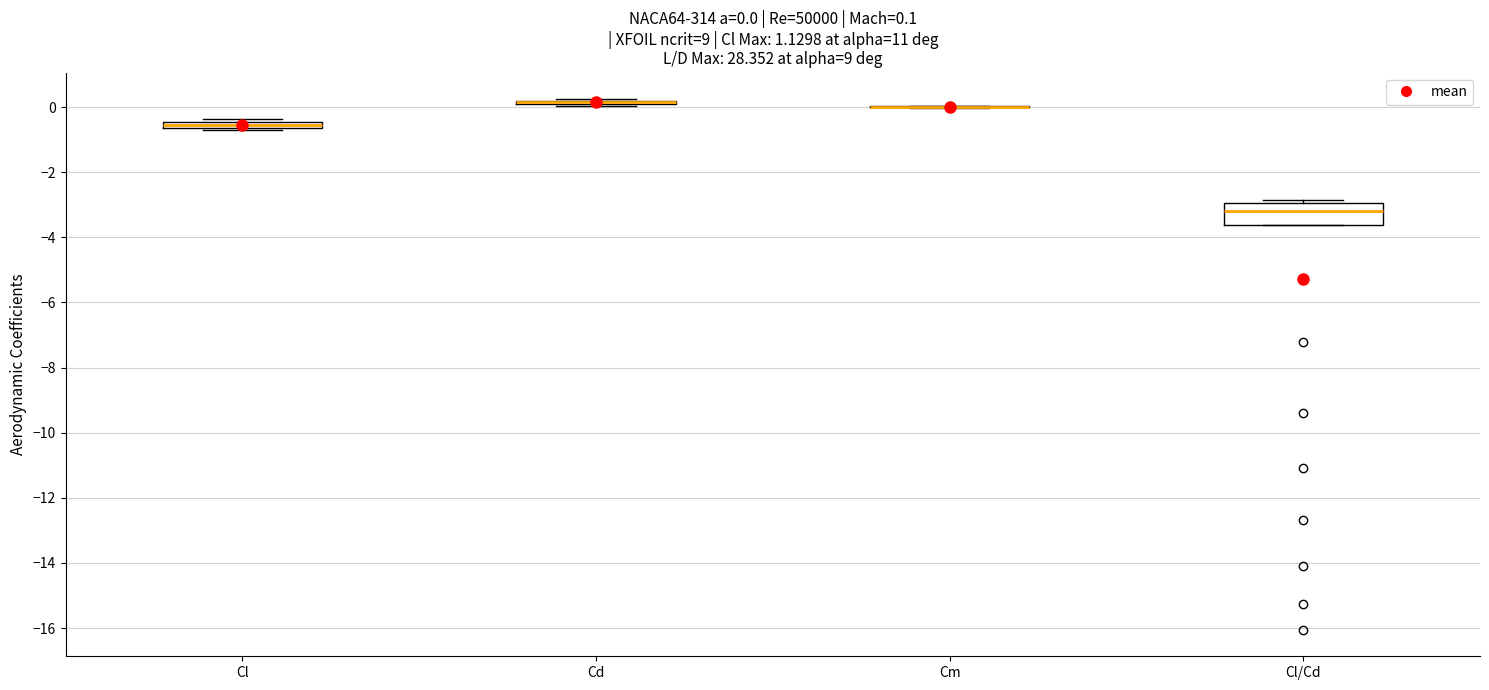

Comparing the boxes themselves (not the whiskers), which one is the tallest?

Cl/Cd